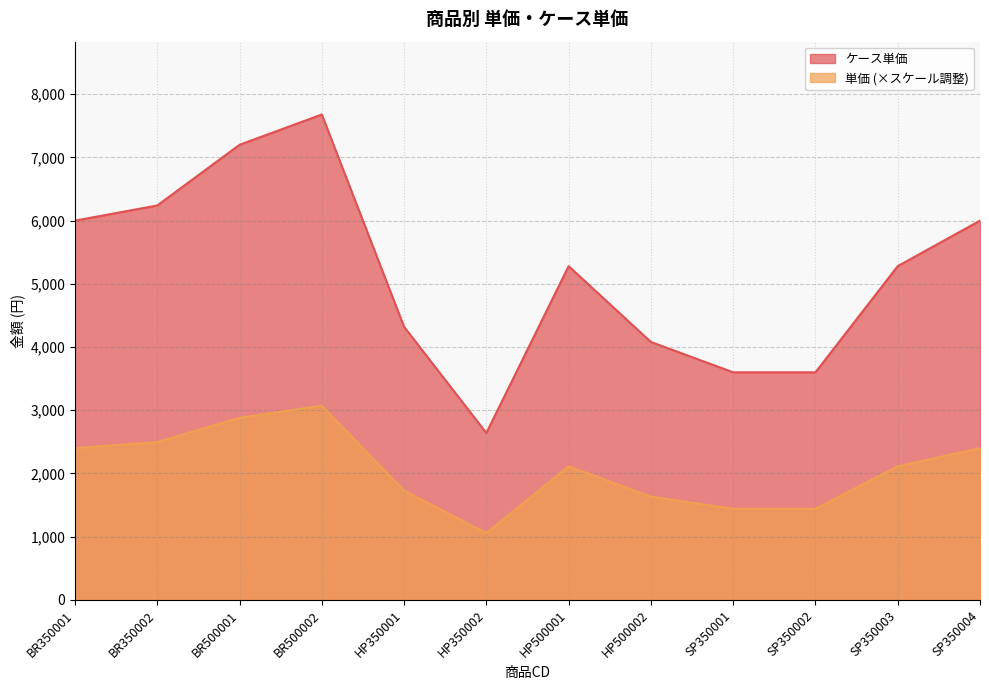

True or false: 単価 and ケース単価 cross at least once.

False